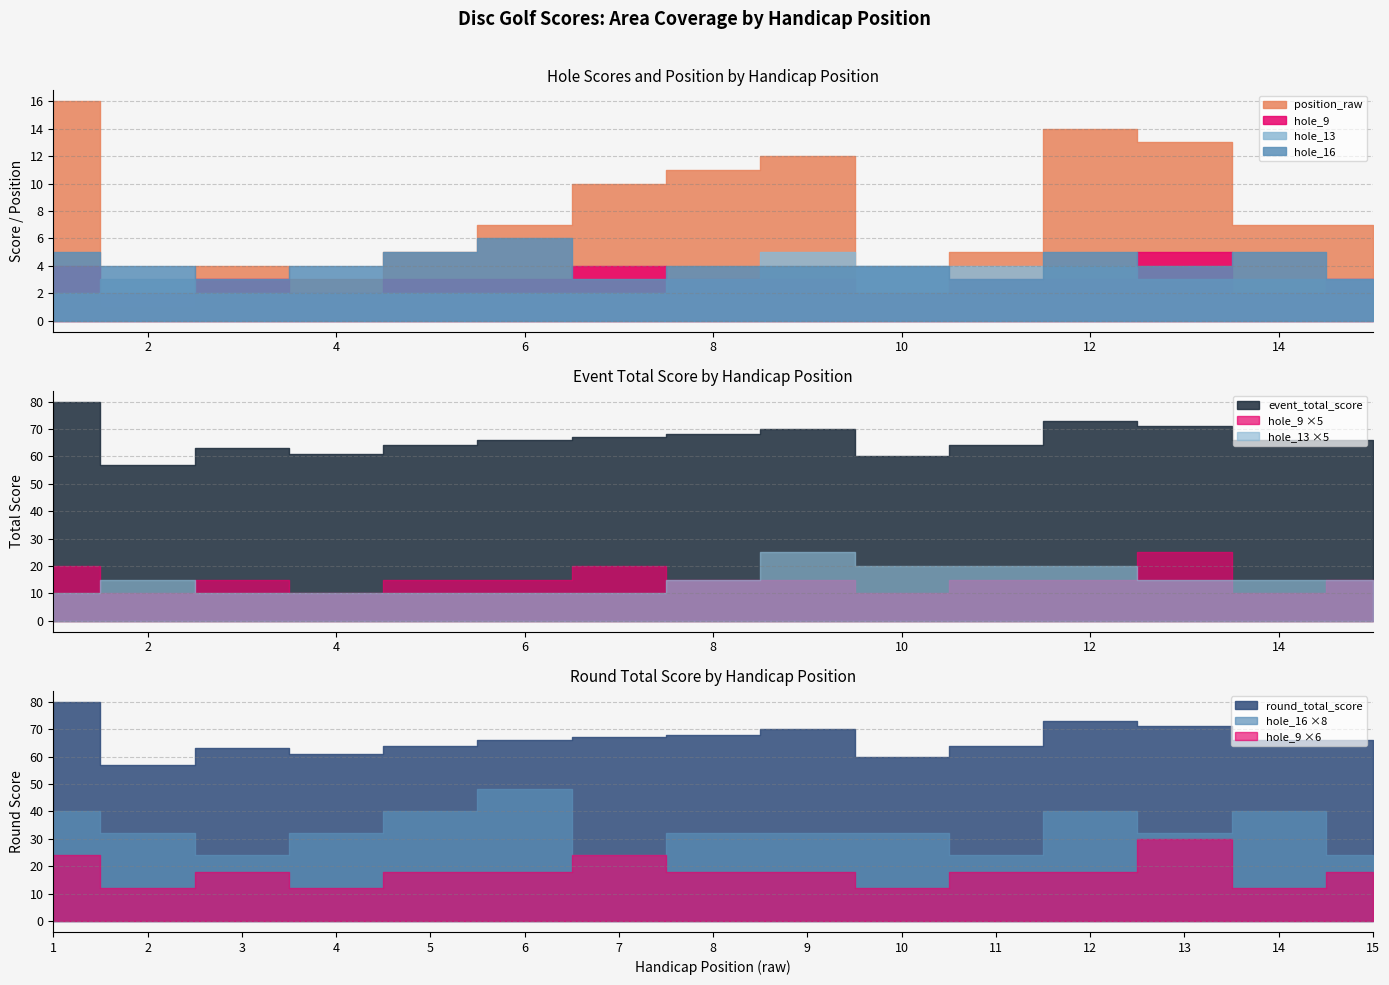

Where is hole_9 nearest to the value 3?

3